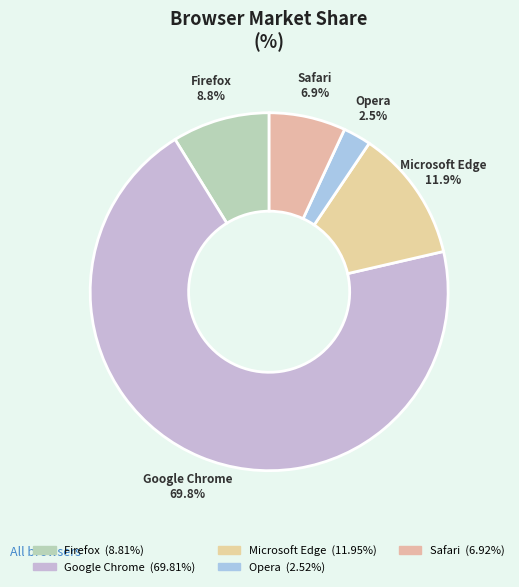

What is the change in value from Firefox to Microsoft Edge?

+3.1